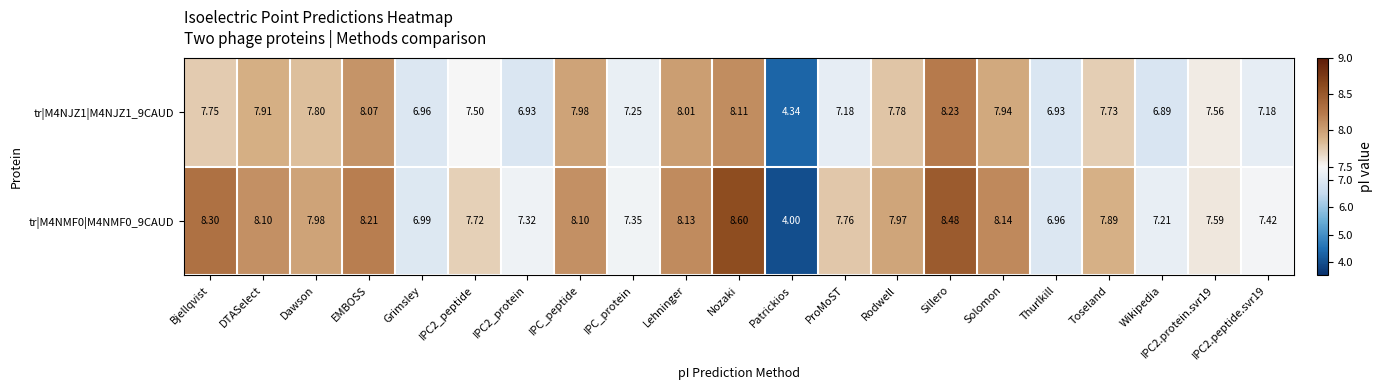

List the series in order of their overall mean, highest first.

tr|M4NMF0|M4NMF0_9CAUD, tr|M4NJZ1|M4NJZ1_9CAUD